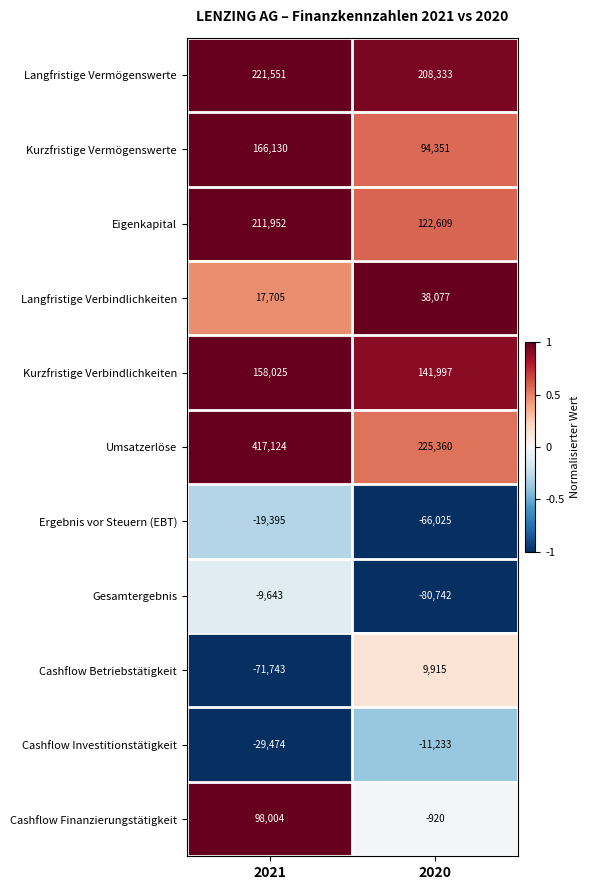

The value of Cashflow Finanzierungstätigkeit at 2021 is 98004. True or false?

True